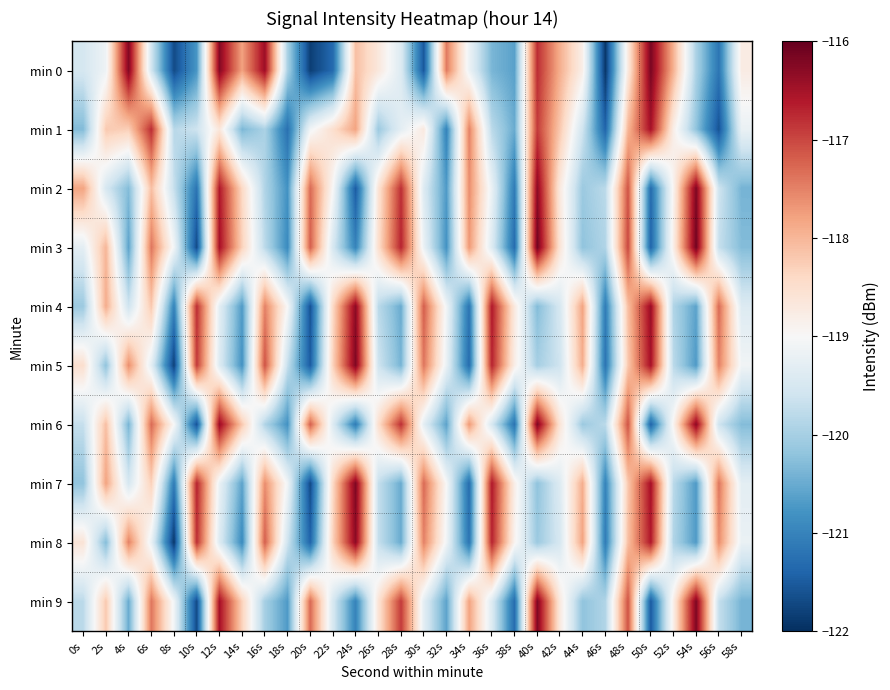

At which category does the chart reach its peak across all series?

40s